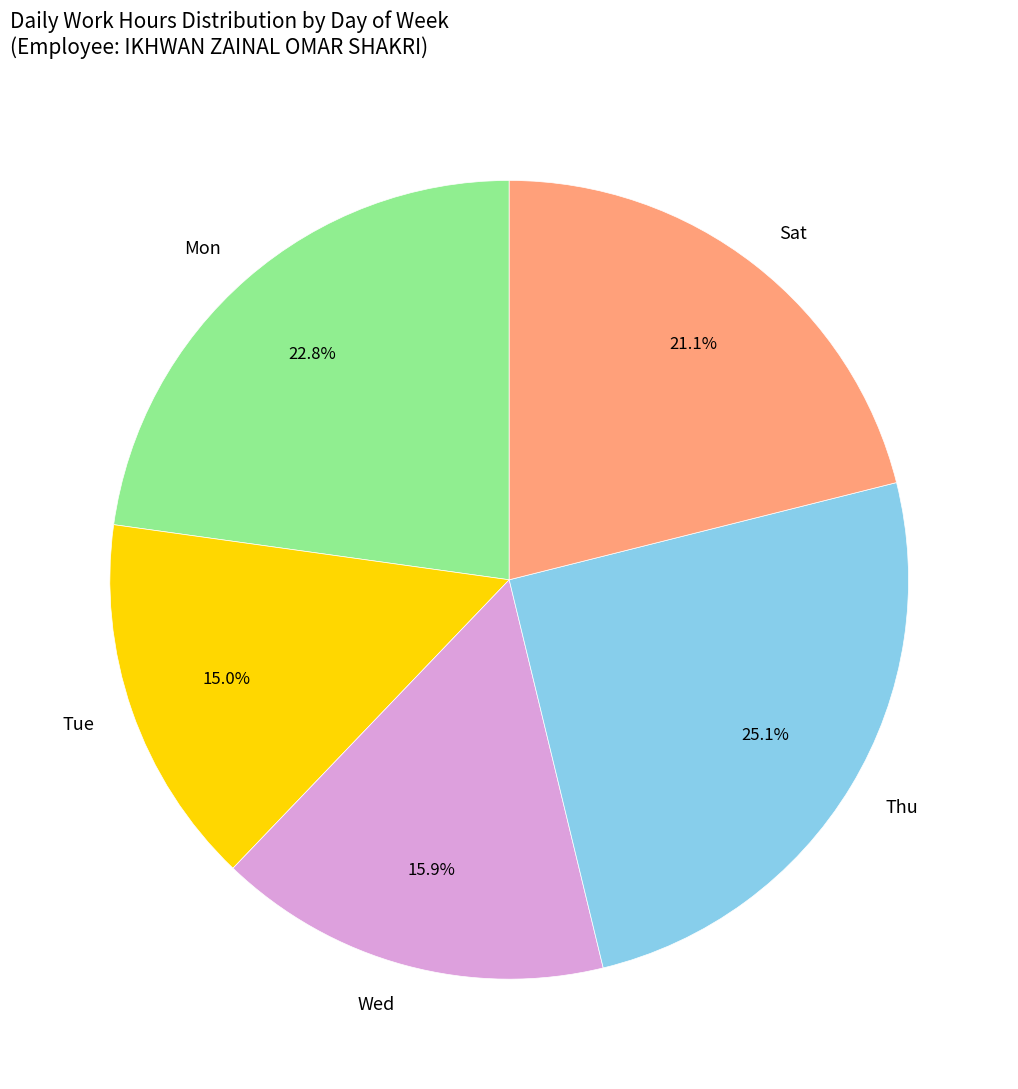

What is the ratio of the value at Sat to the value at Wed?

1.3